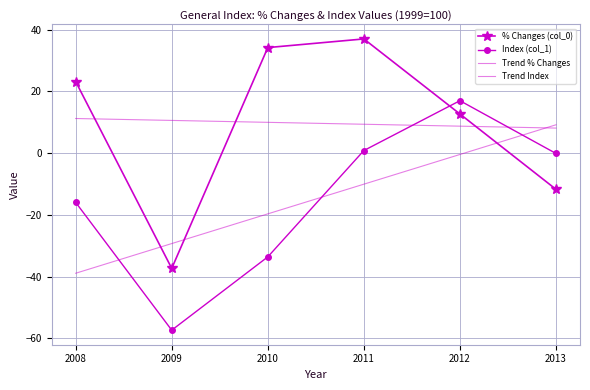

What is the average value of the Index (col_1) series?

-14.8